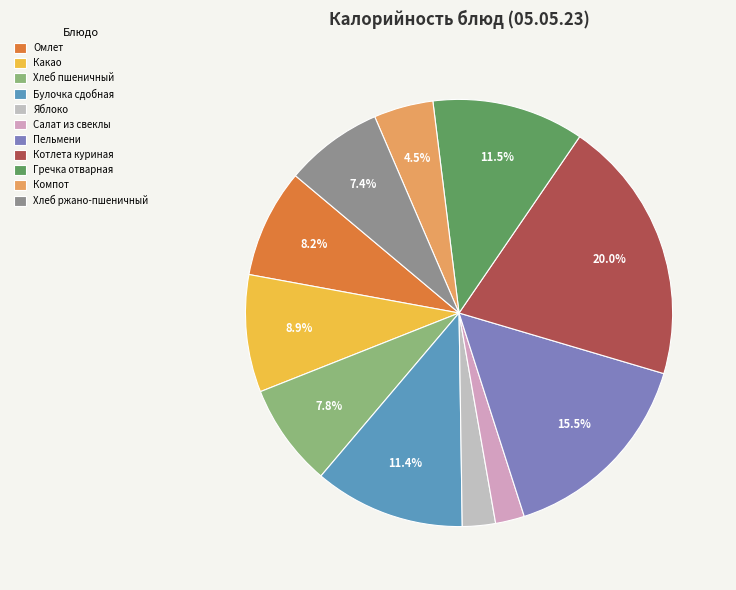

How many segments does this pie chart have?

11